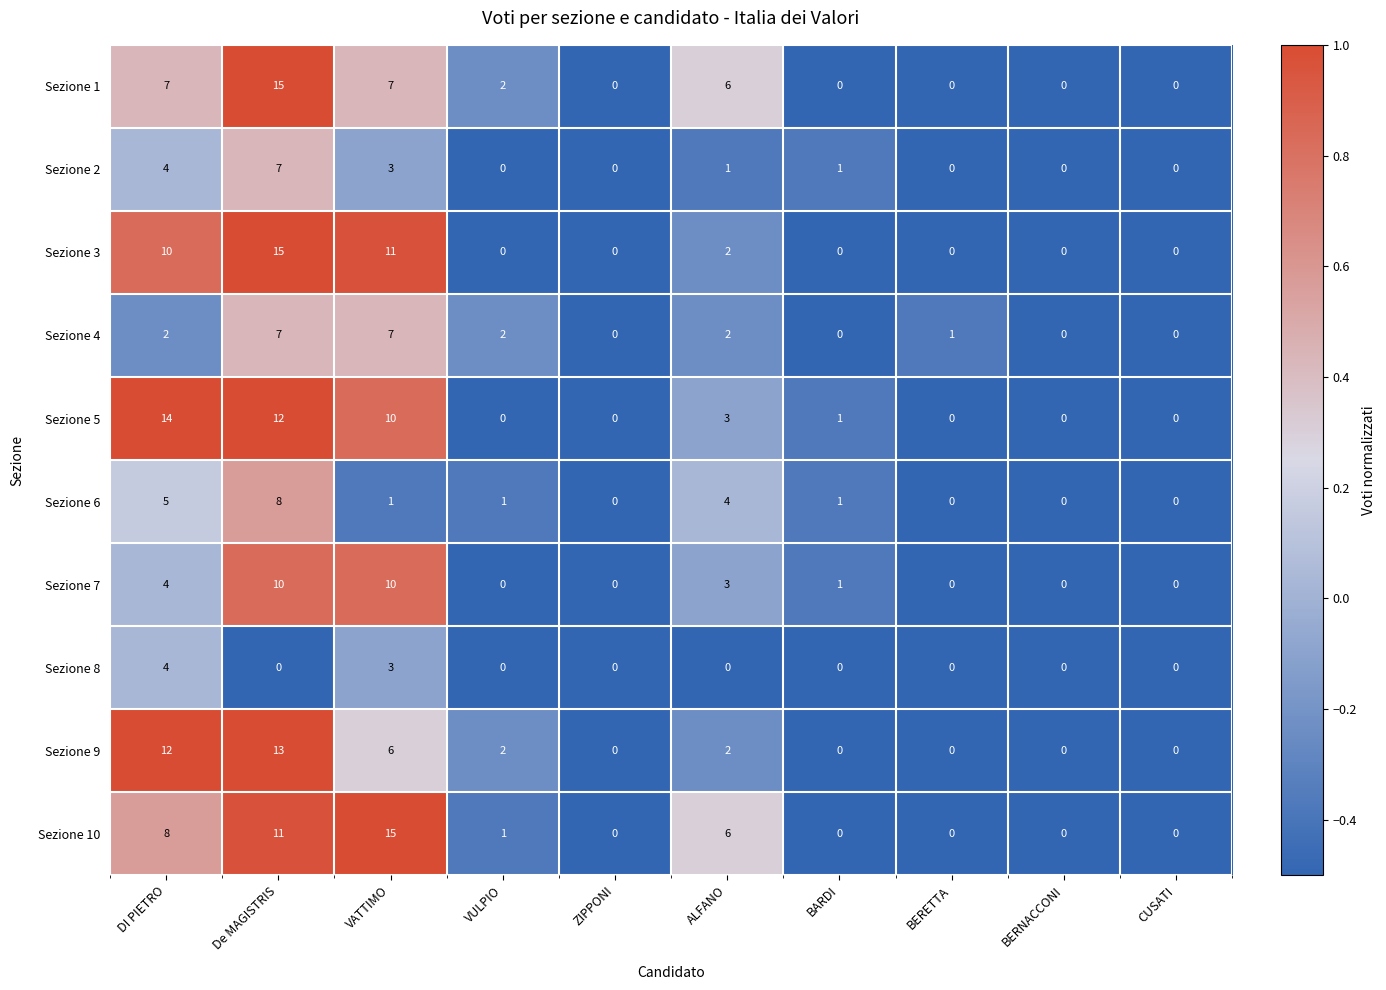

What is the total value across all series at ALFANO?

29